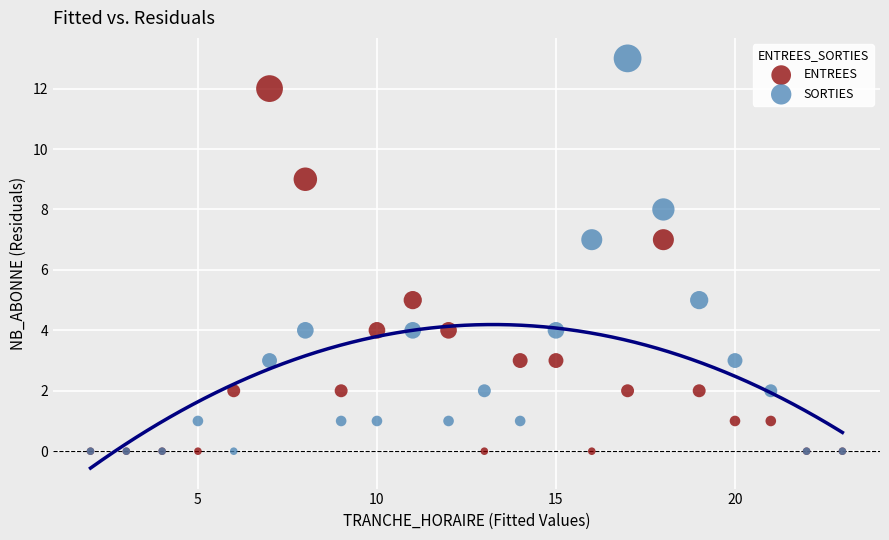

Which series contains the highest Y value?

SORTIES